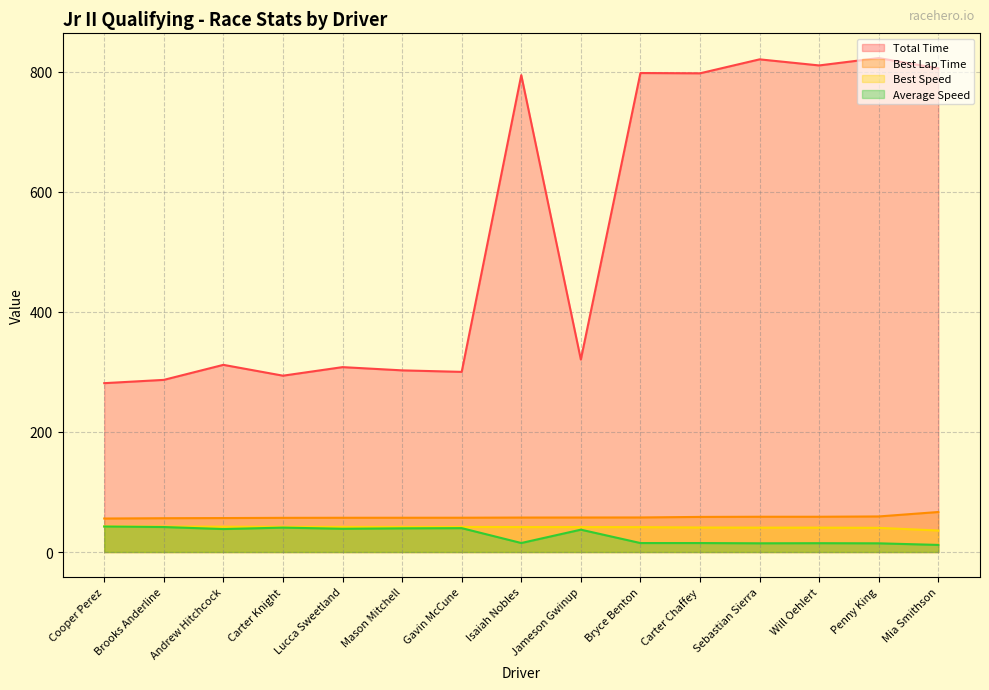

In Total Time, how many points are higher than both neighbors (excluding endpoints)?

6